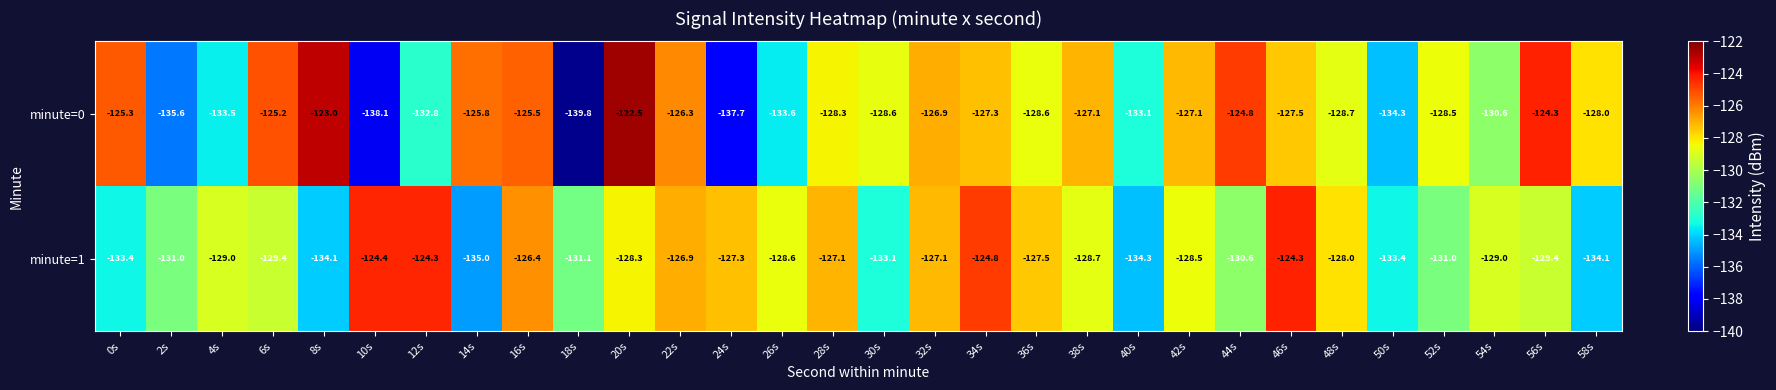

What is the spread (max minus min) of values at 8s?

11.1